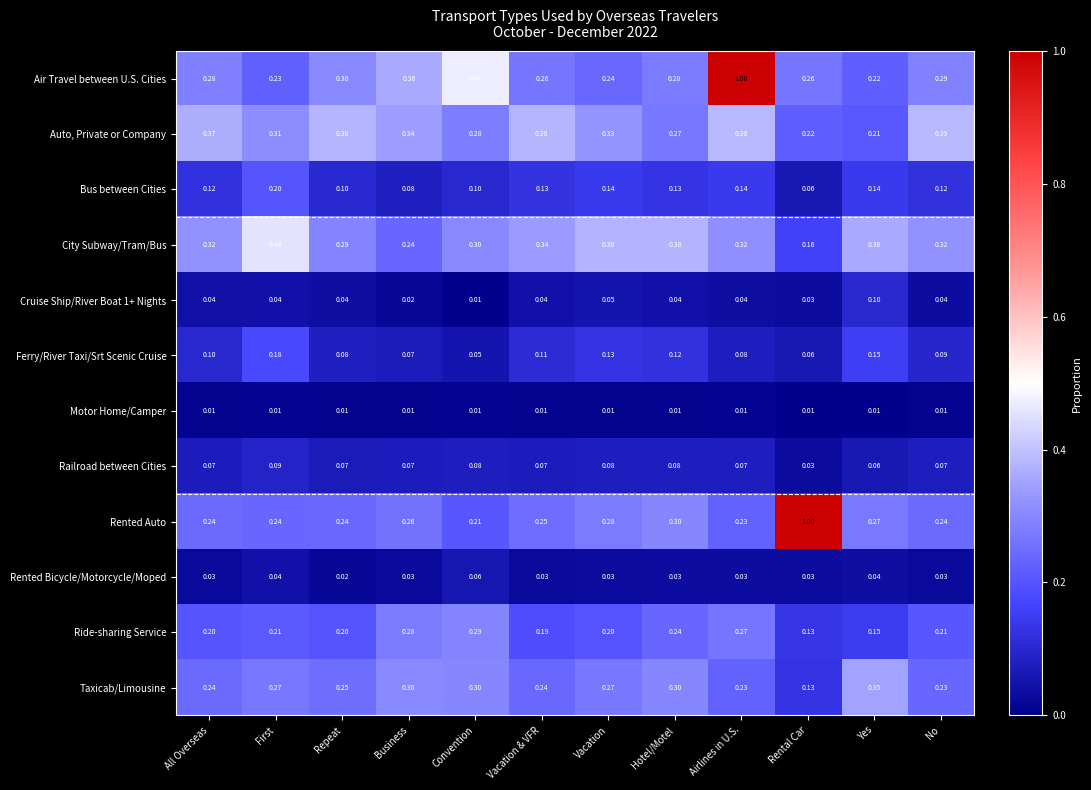

At which label does Rented Auto reach its minimum?

Convention